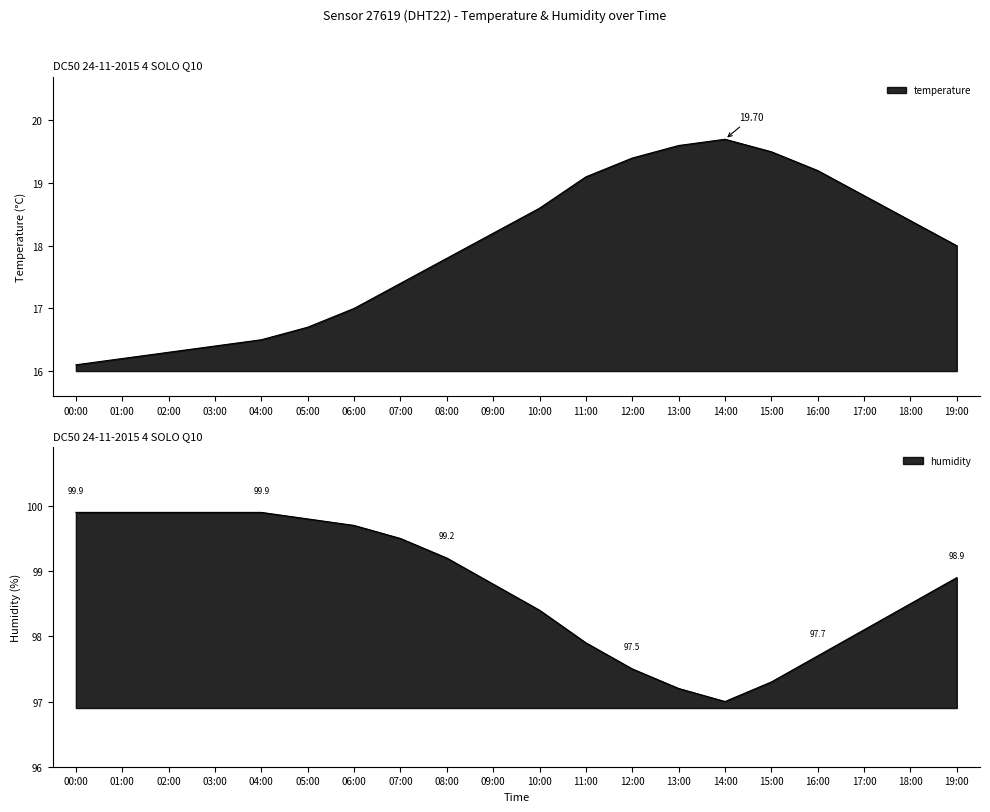

What position from the left is 02:00?

3